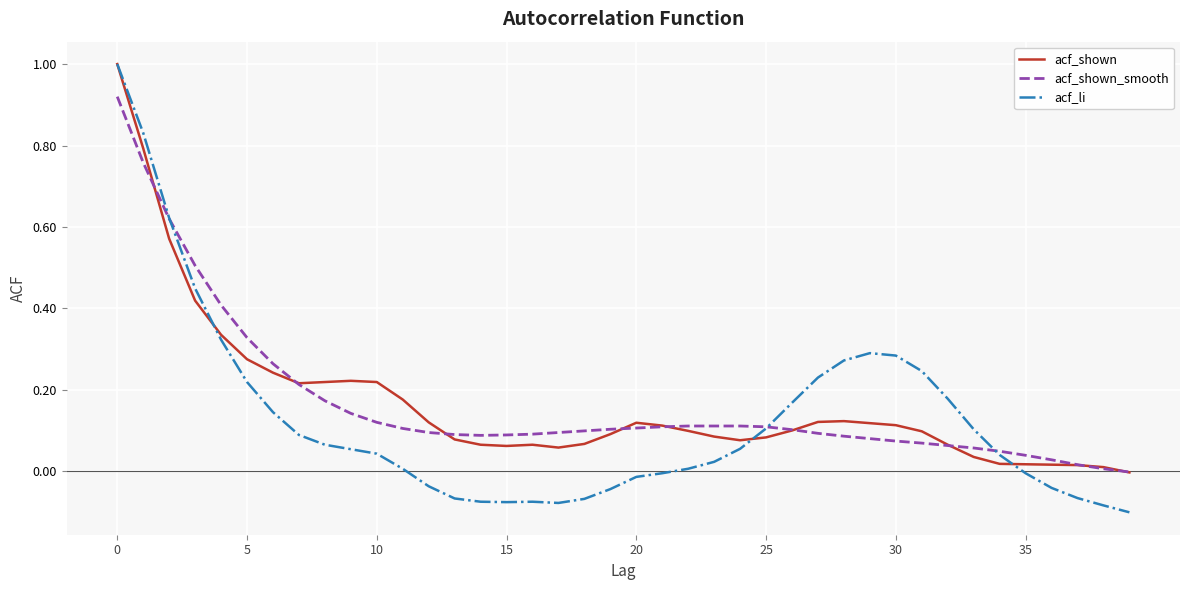

How many values in acf_shown are above zero?

39